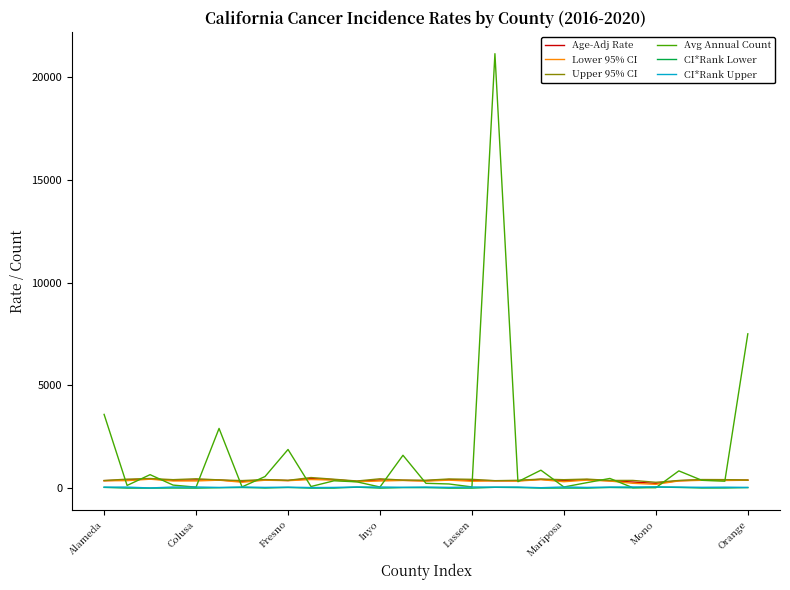

Which series has the largest range (max minus min)?

Avg Annual Count